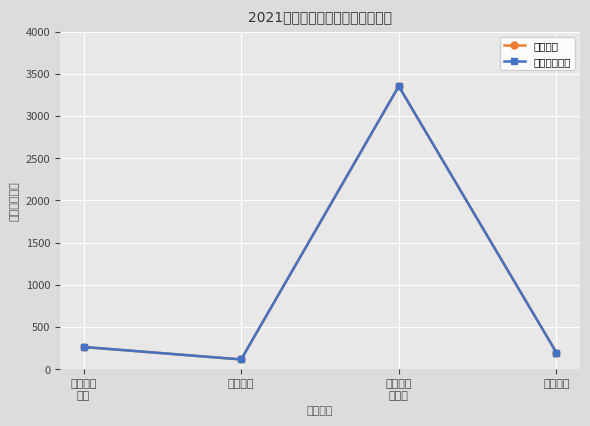

Reading right to left, what are all the values shown in this chart?

合计支出: 196.9	3353.2	114.8	262.5
财政拨款支出: 196.9	3353.2	114.8	262.5